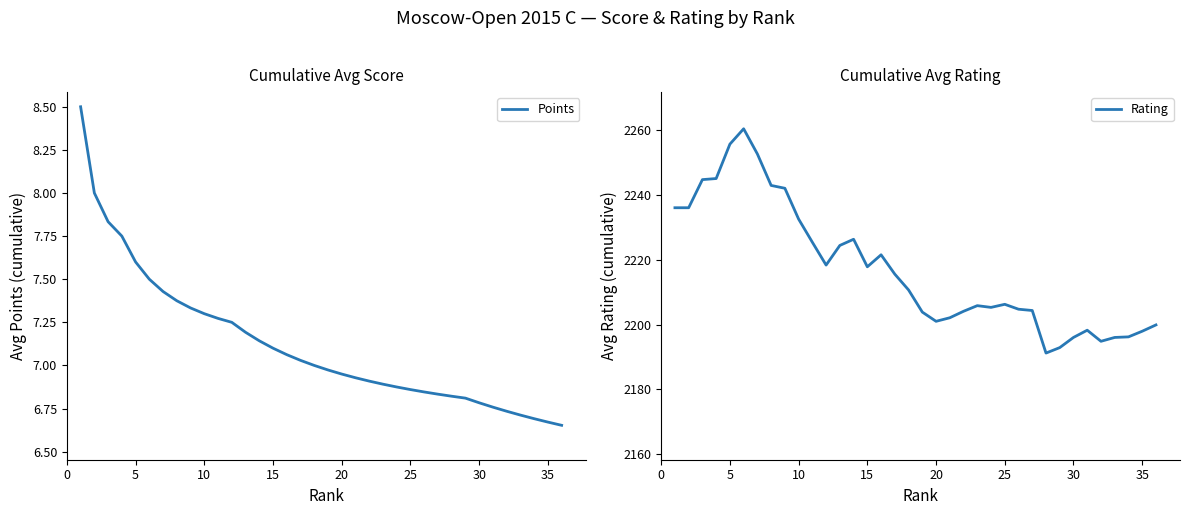

True or false: Points has a value of 7.1 at 15.

True